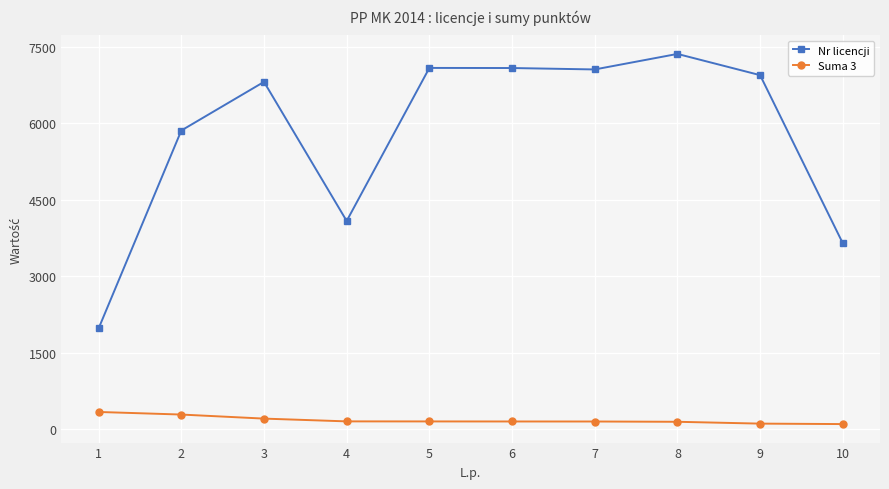

The value of Nr licencji at 8 is 10059.6. True or false?

False